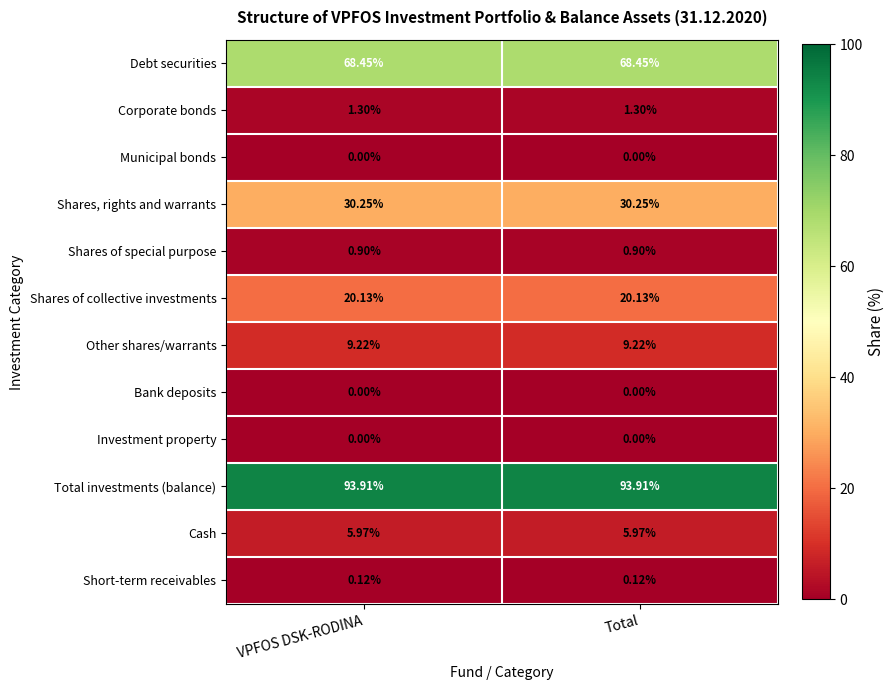

Which series has the largest total across all categories?

Total investments (balance)